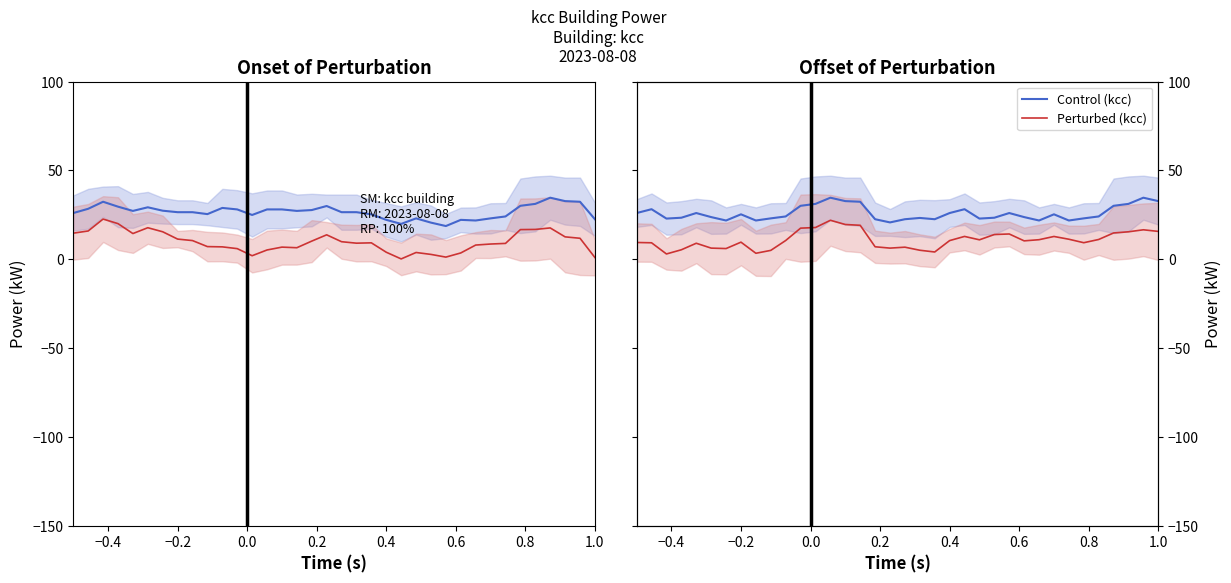

How many categories are shown in the chart?

36